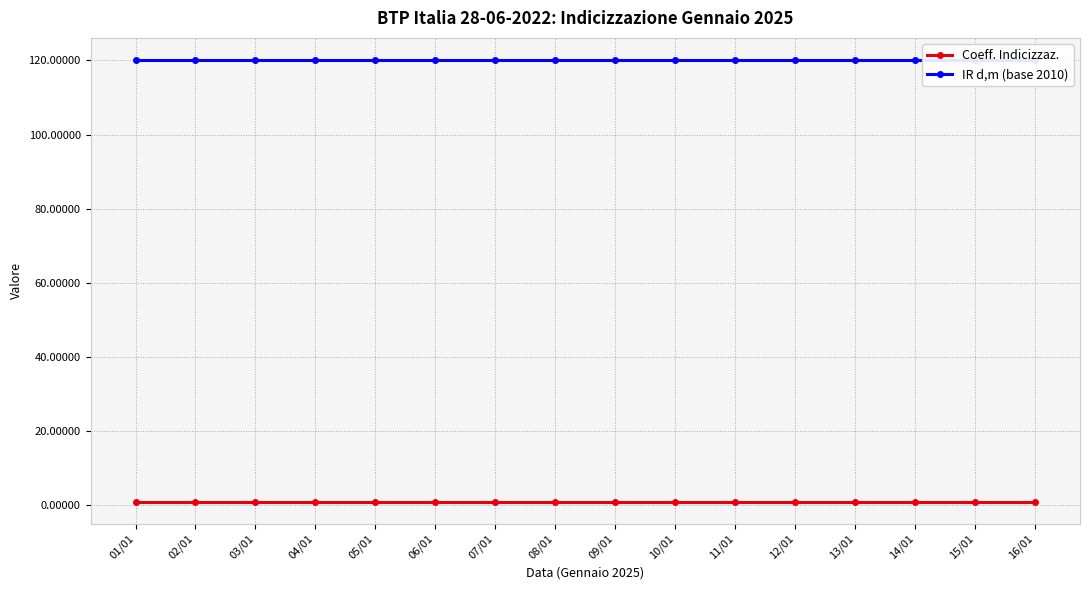

Does the chart have visible grid lines?

Yes